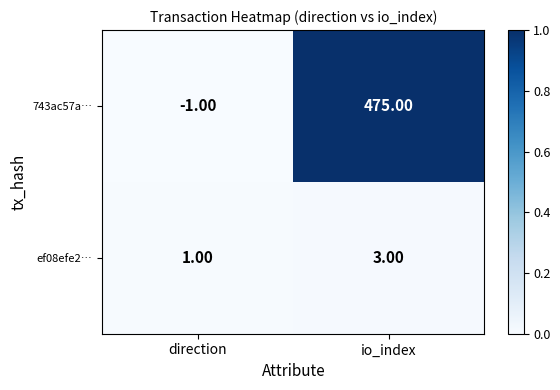

Which series has the widest spread of values?

743ac57a…